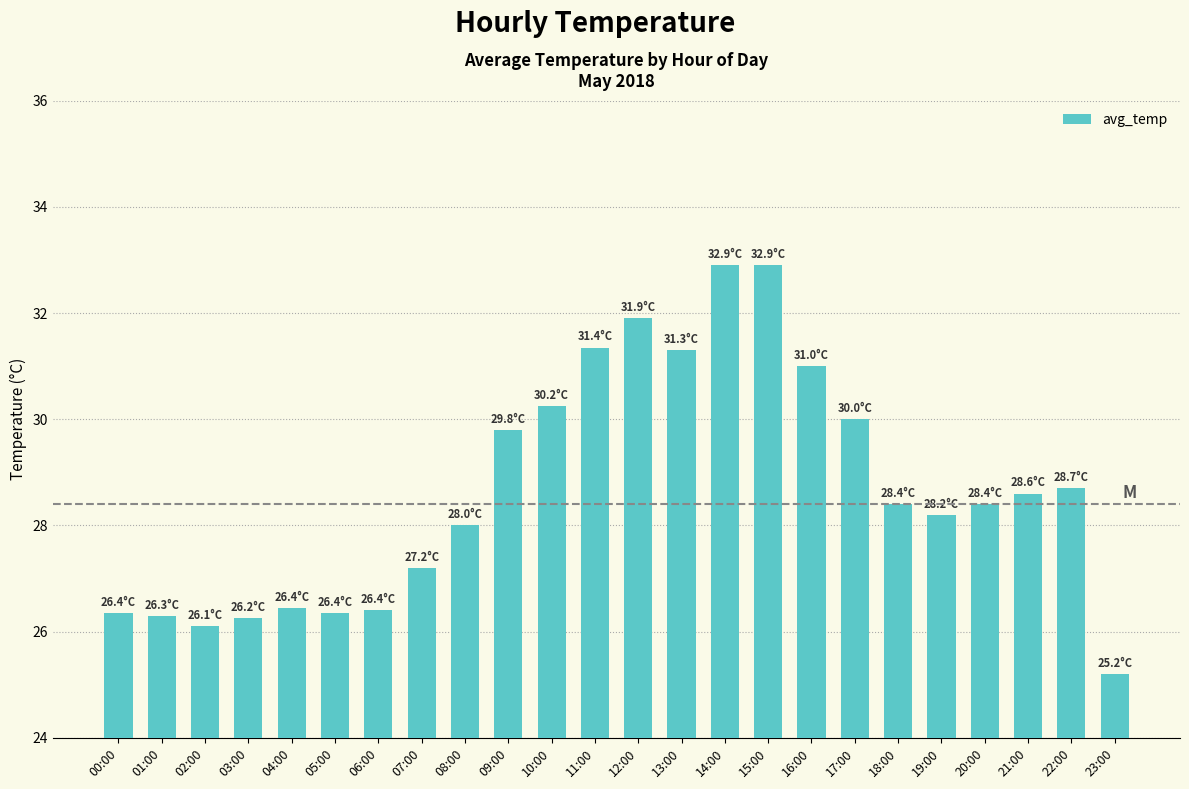

Are the bars horizontal?

No